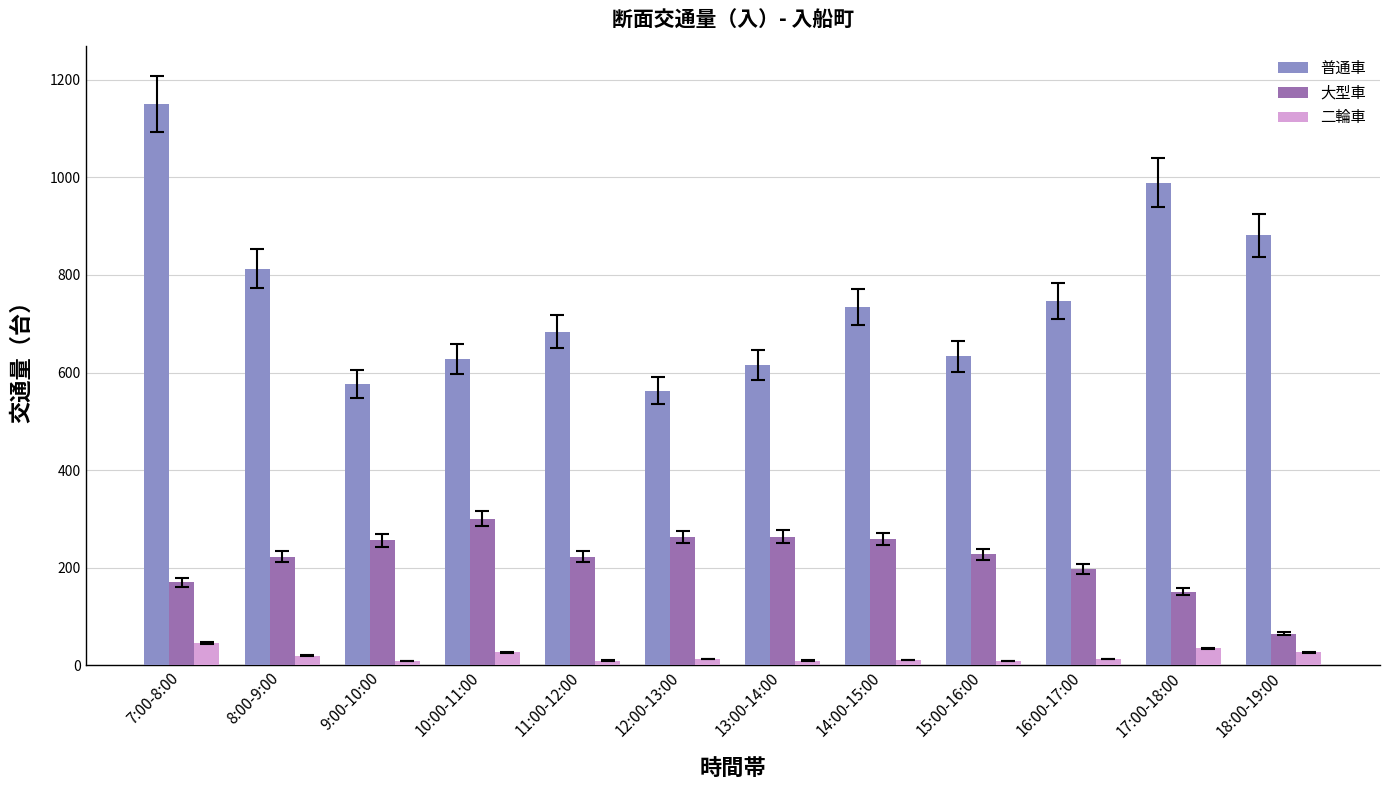

How many groups of bars are there?

12